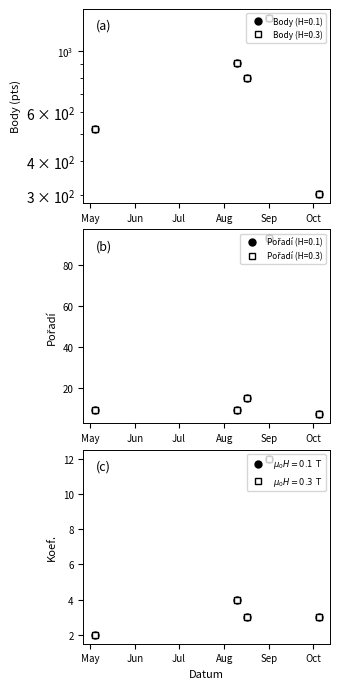

What is the difference between the highest and lowest values at 2013-05-04?

519